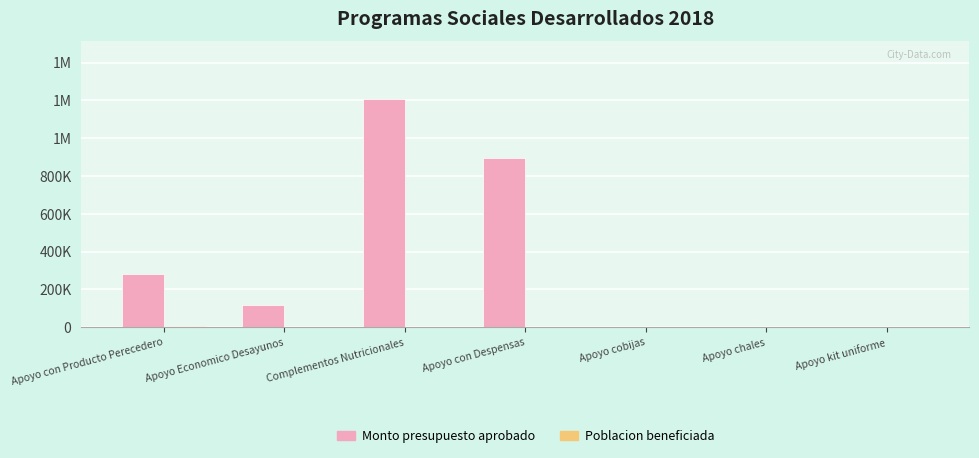

Are the bars horizontal?

No